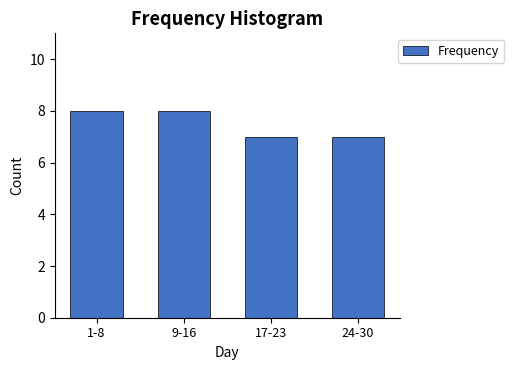

Reading left to right, transcribe all the data shown in this chart.

8	8	7	7